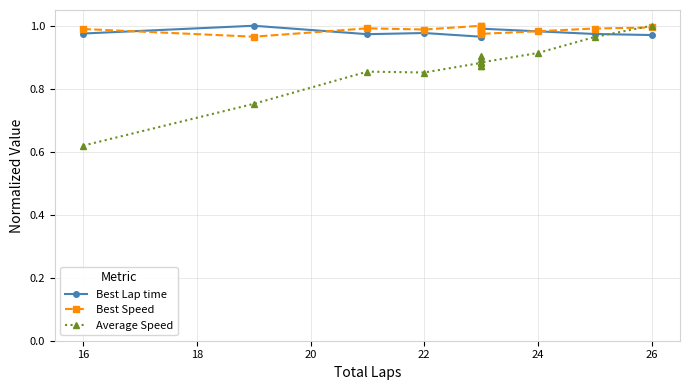

What is the average value of the Best Lap time series?

1.0